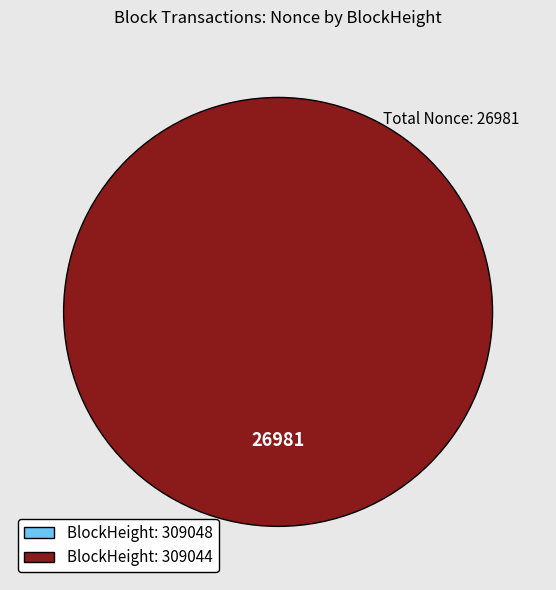

Is there any slice that represents more than half of the pie?

Yes